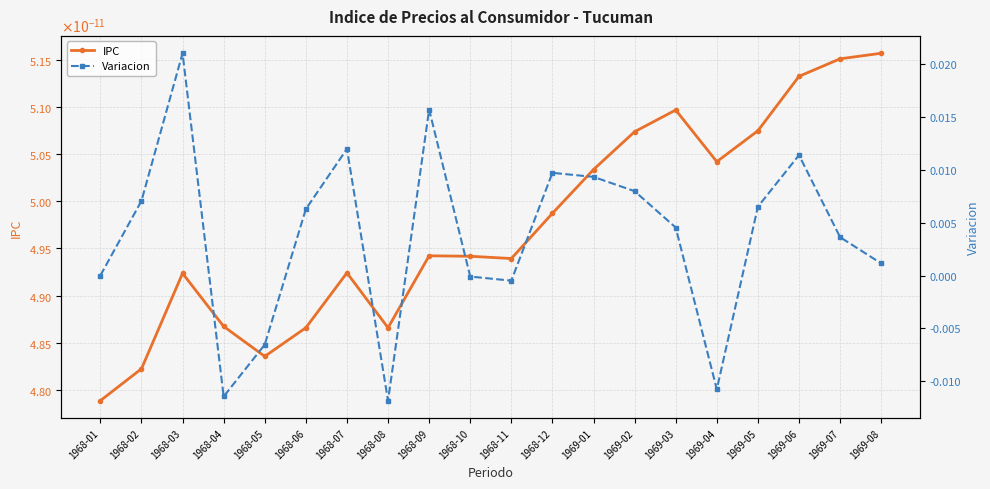

What is the label of the 10th point from the left?

1968-10